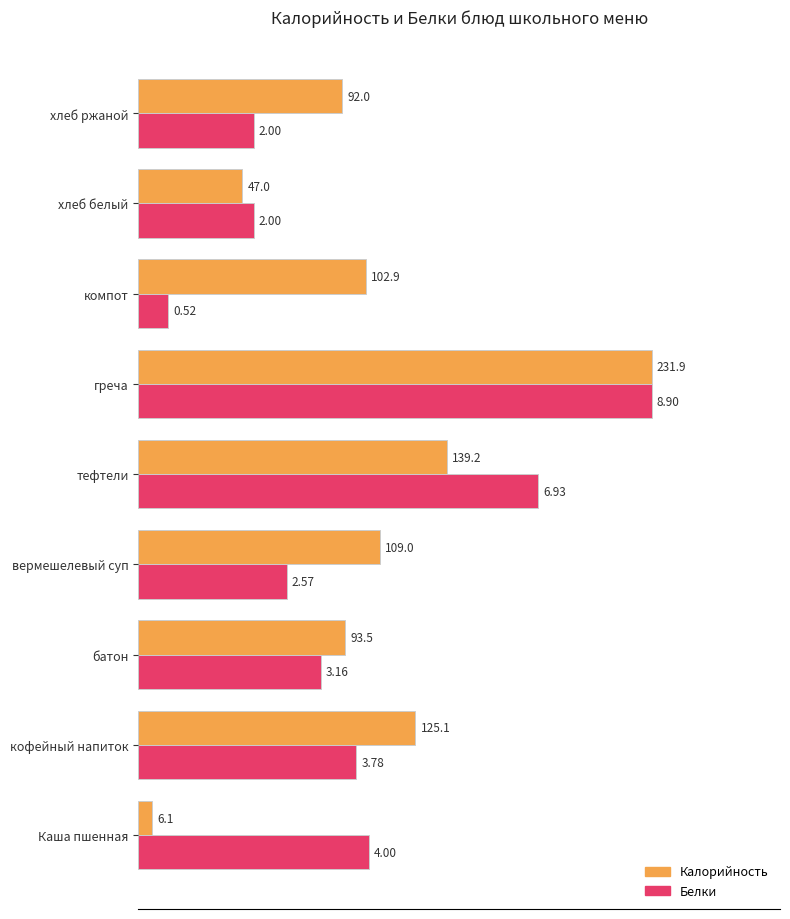

What are all the series names shown in the legend?

Калорийность, Белки